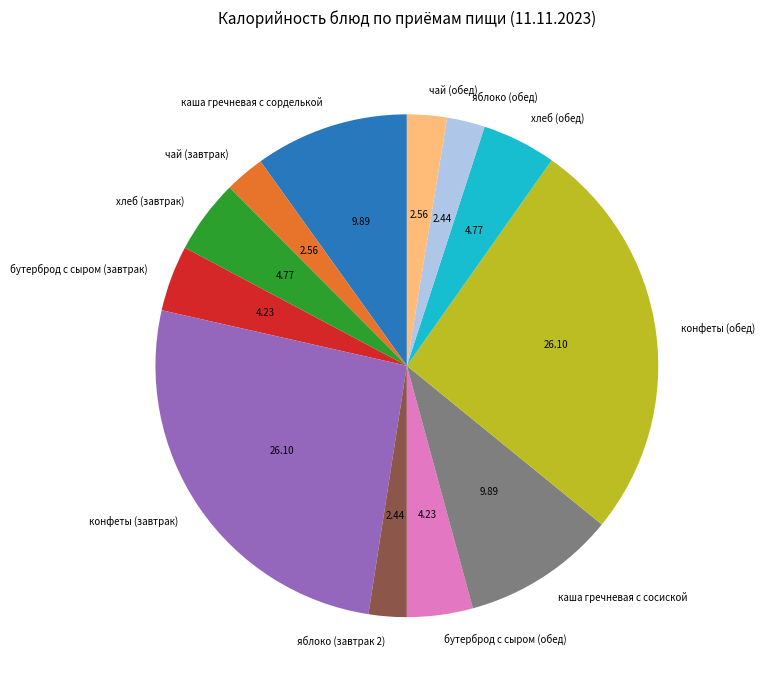

Is the sum of яблоко (завтрак 2) and хлеб (завтрак) greater than half?

No